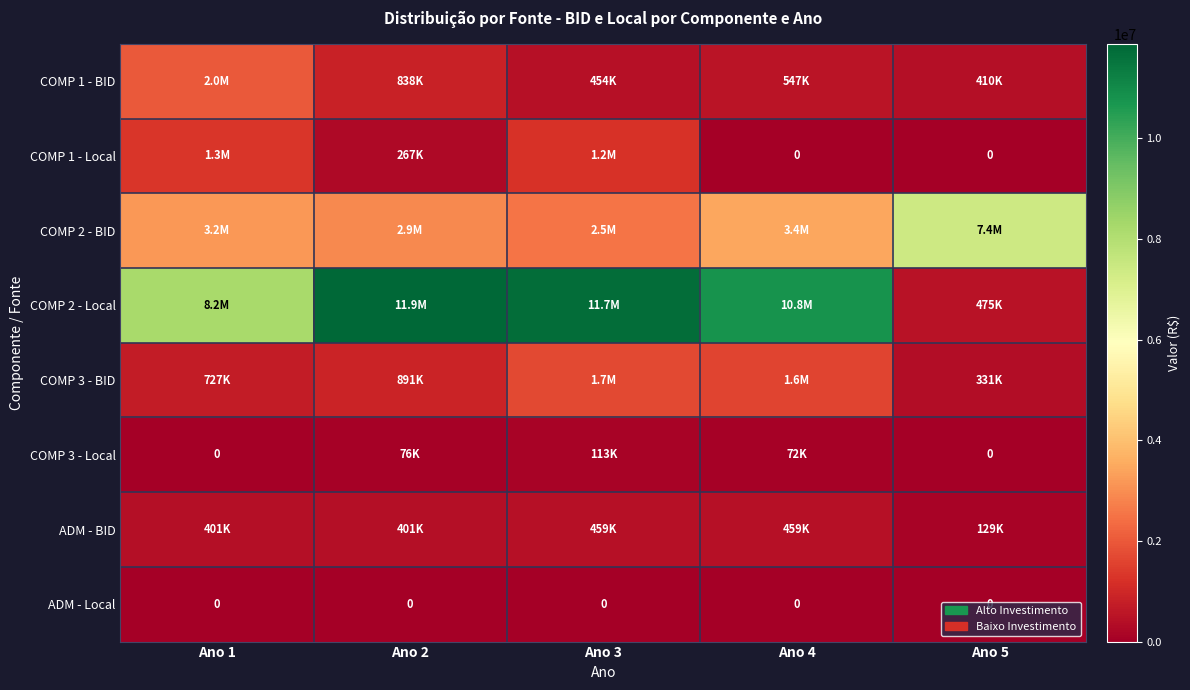

Is it true that ADM - Local equals 0 at Ano 3?

True